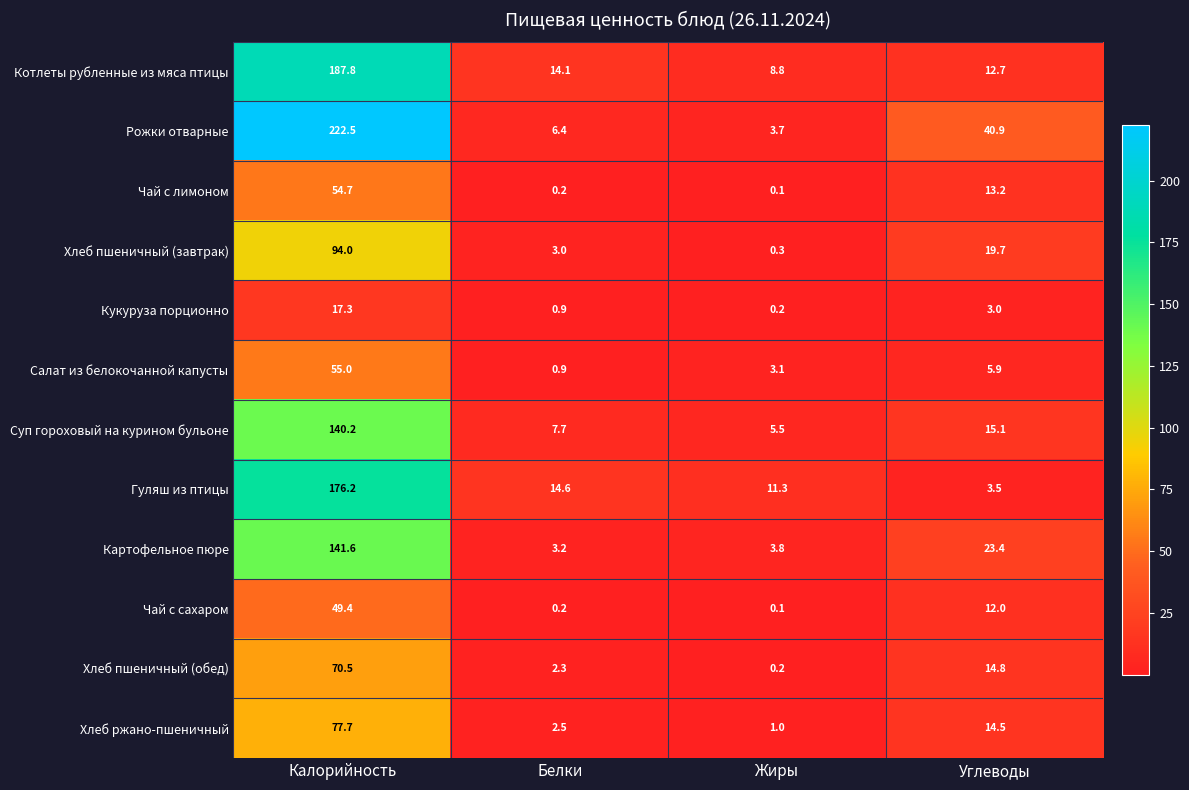

What is the difference between the second highest and second lowest values in the Хлеб пшеничный (завтрак) series?

16.7